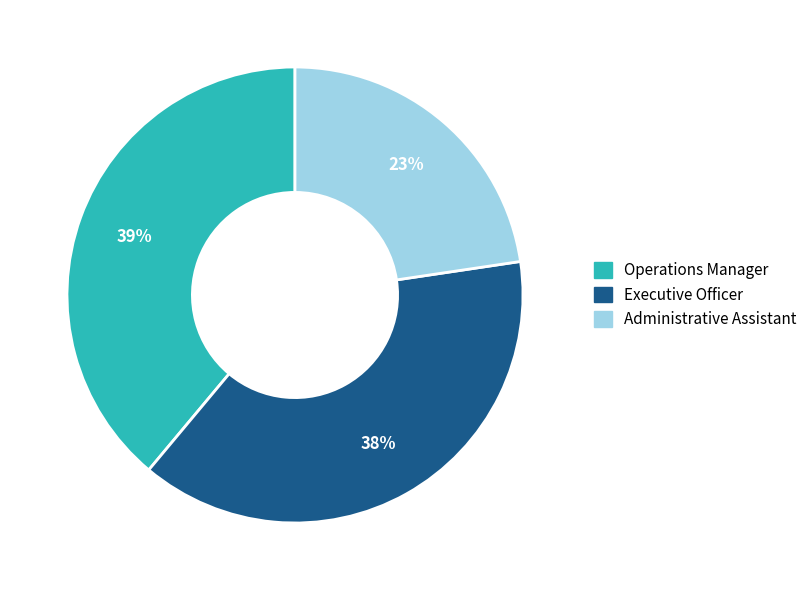

Combined, do Executive Officer and Administrative Assistant account for over 50%?

Yes